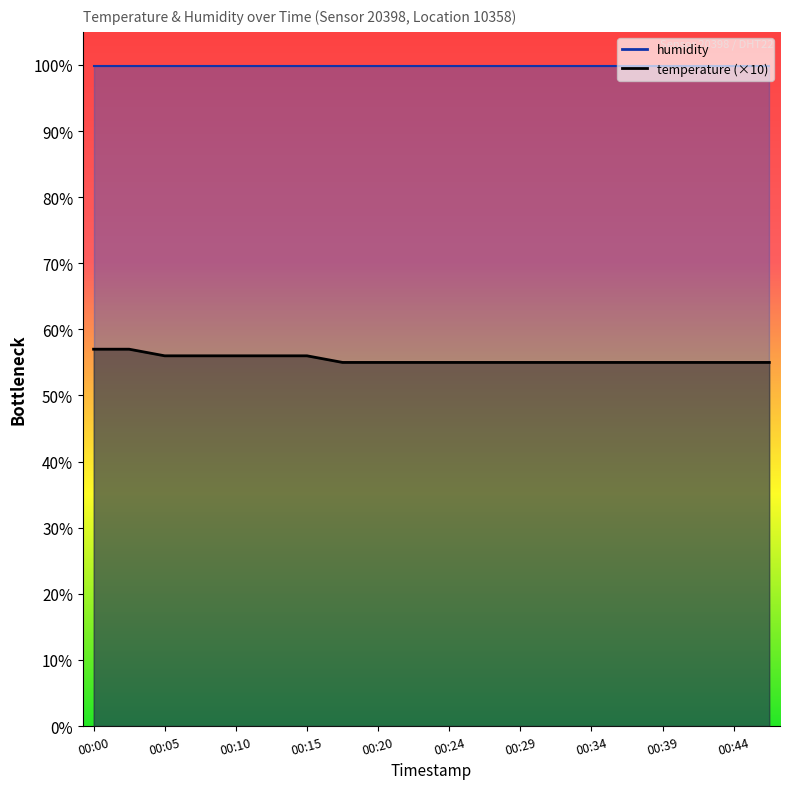

What is the difference between the second highest and second lowest values?

2